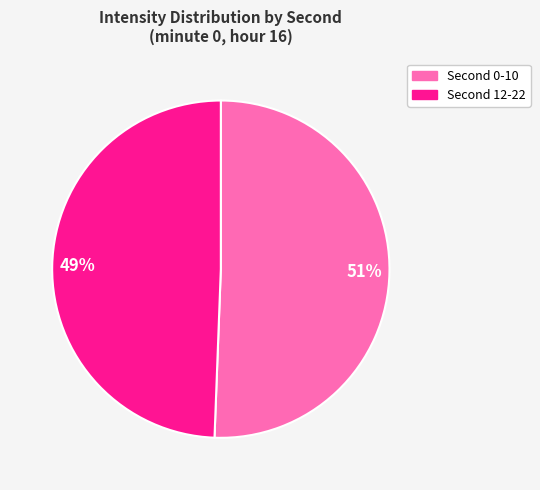

Does any single category account for the majority?

Yes